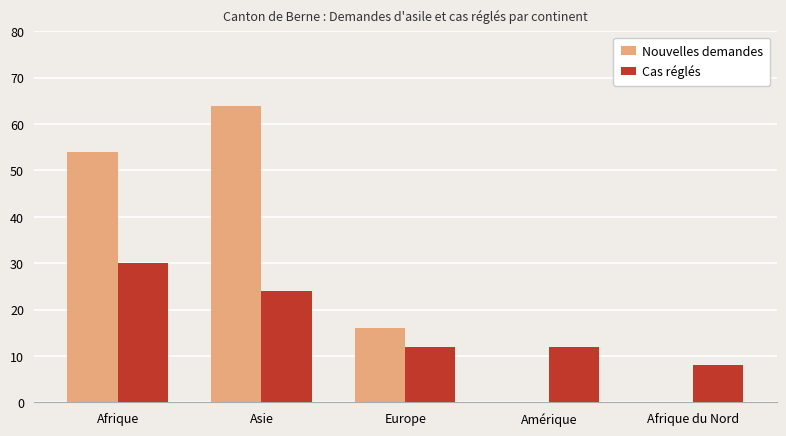

What are all the series names shown in the legend?

Nouvelles demandes, Cas réglés